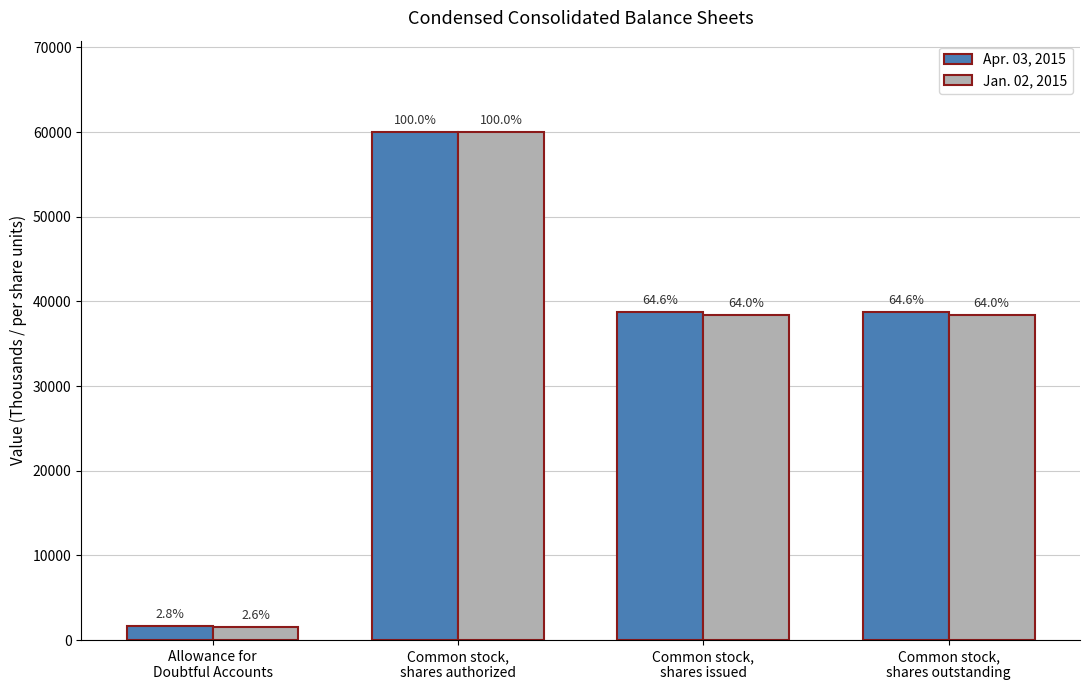

How many groups of bars are there?

4